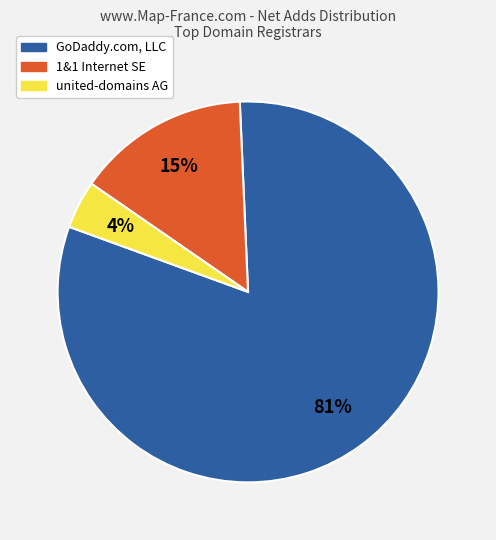

Is there any slice that represents more than half of the pie?

Yes